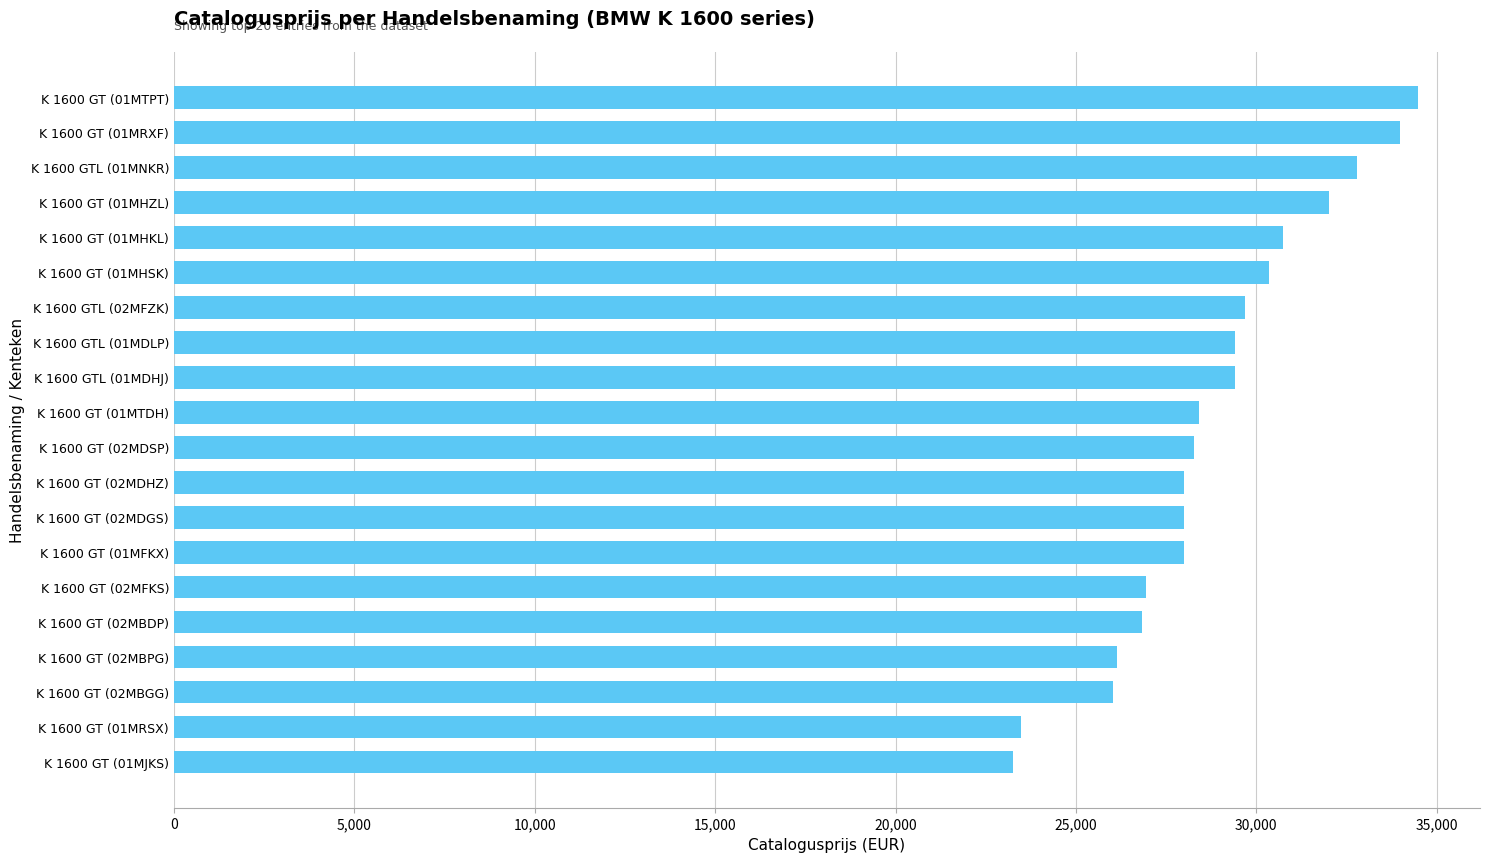

What is the minimum value shown in the chart?

23249